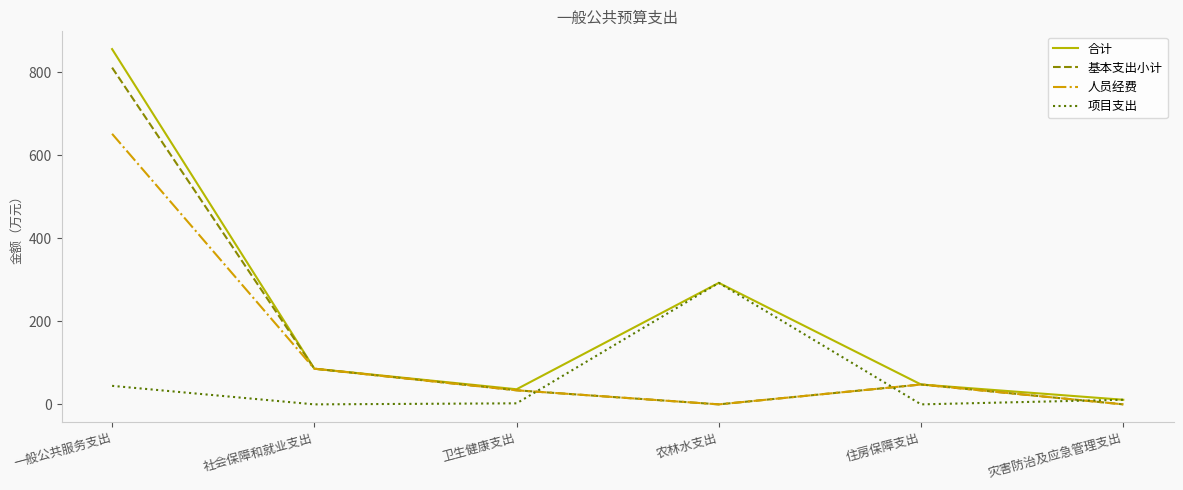

List the labels in order of 合计 value, smallest first.

灾害防治及应急管理支出, 卫生健康支出, 住房保障支出, 社会保障和就业支出, 农林水支出, 一般公共服务支出